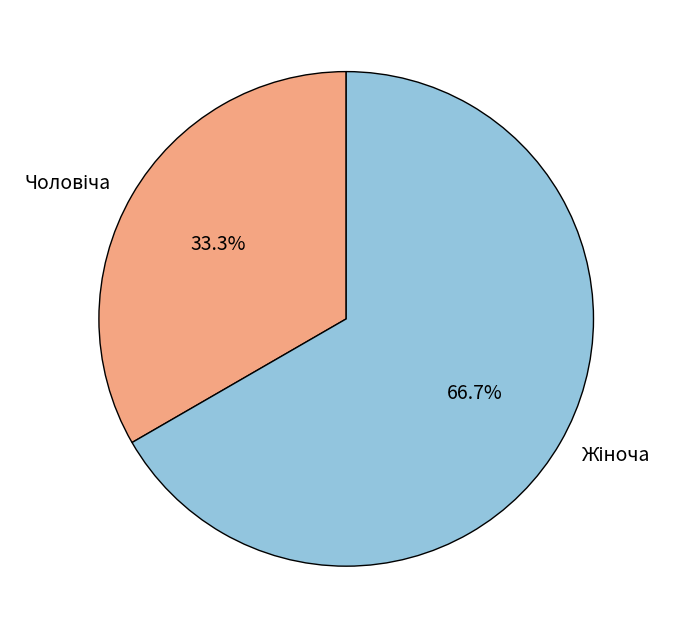

Is there a majority slice in this chart?

Yes